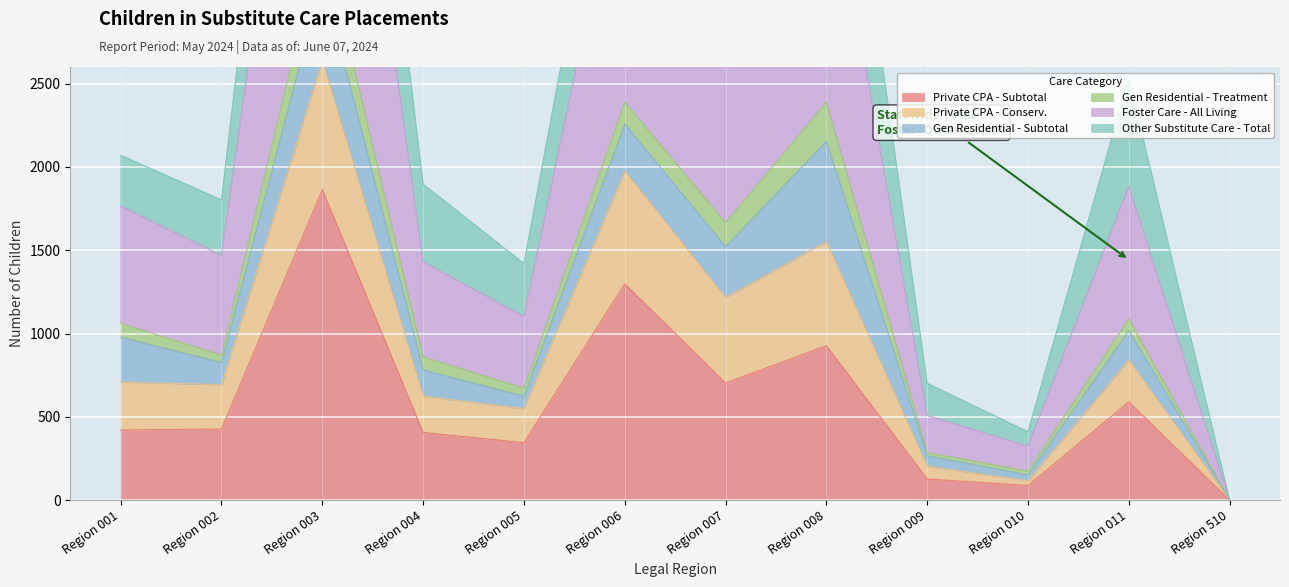

At which category does the chart reach its peak across all series?

Region 003